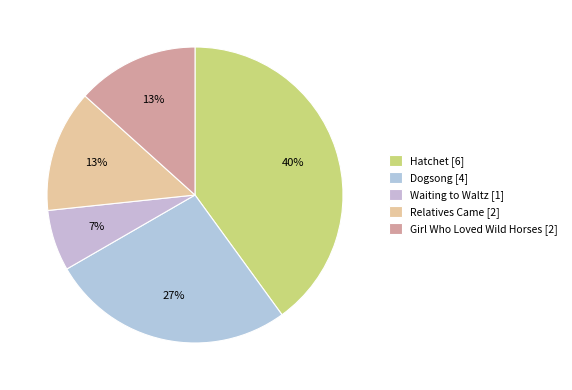

Which slice is the largest?

Hatchet